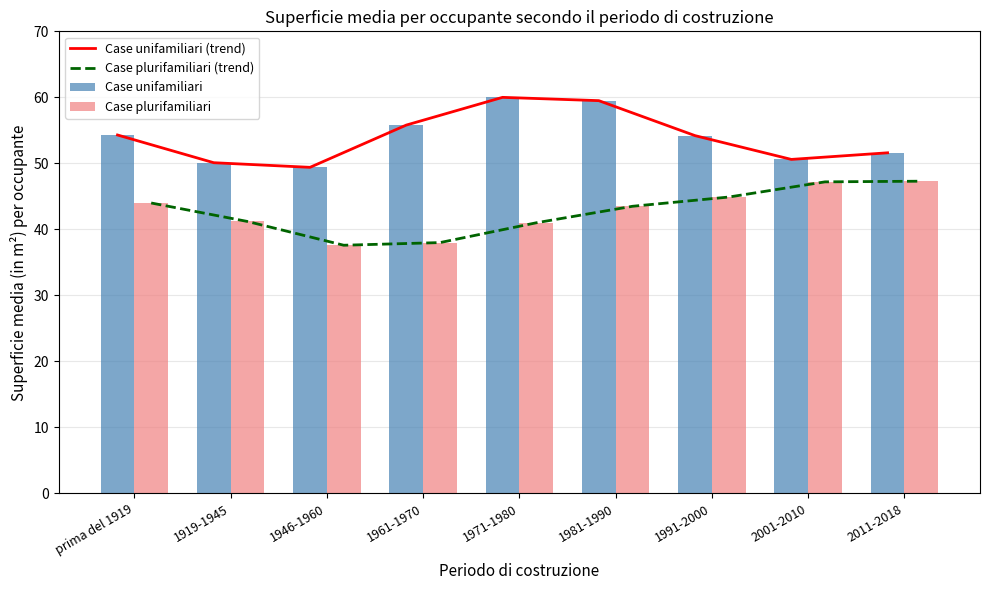

Which series has the widest spread of values?

Case unifamiliari (trend)